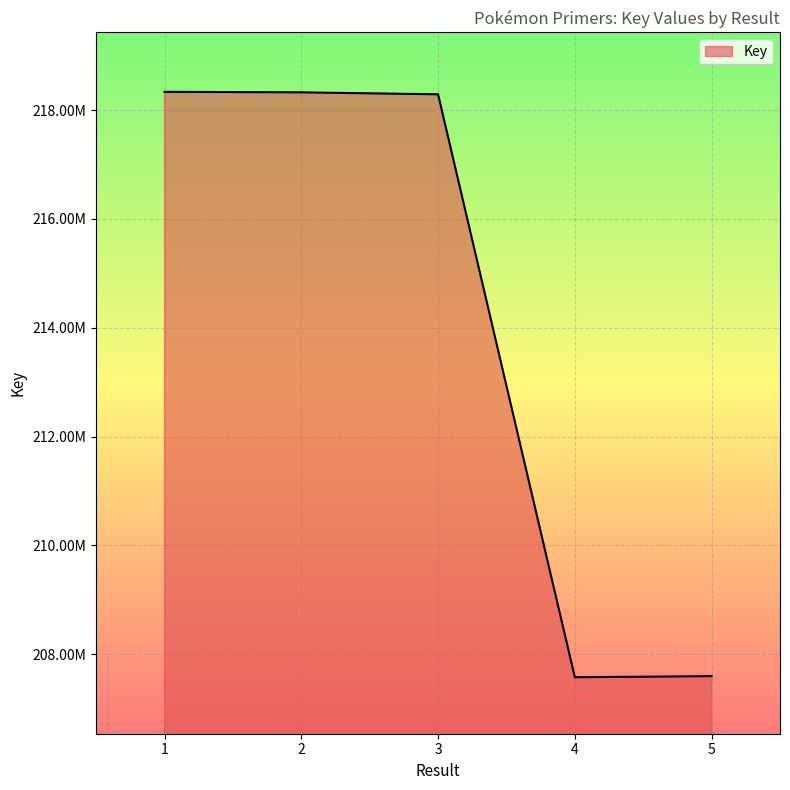

What is the maximum value shown in the chart?

218335874